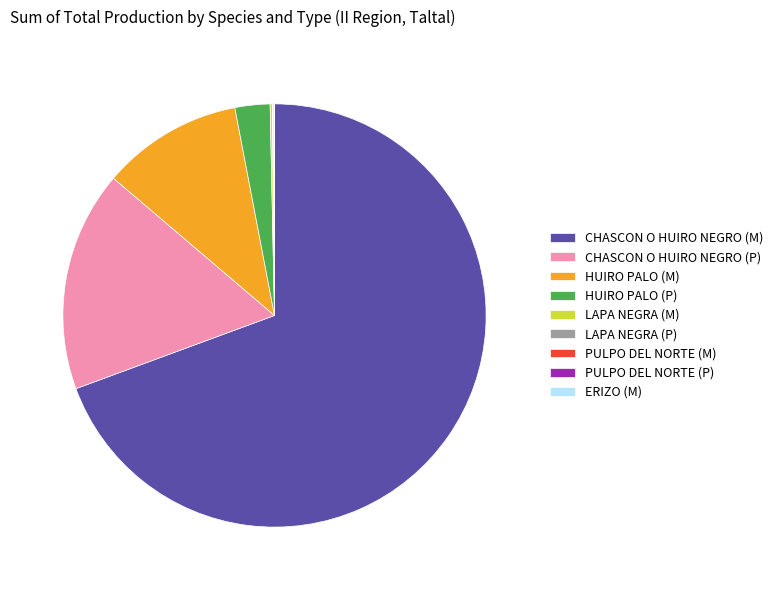

True or false: CHASCON O HUIRO NEGRO (M) accounts for 69% of the total.

True